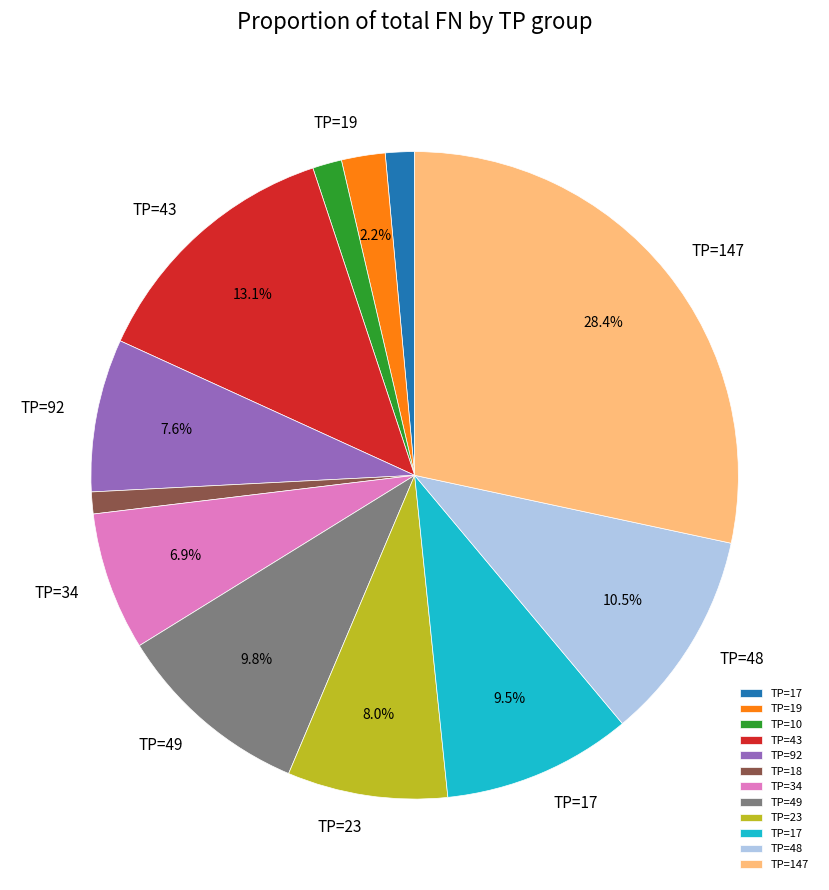

Is there a majority slice in this chart?

No